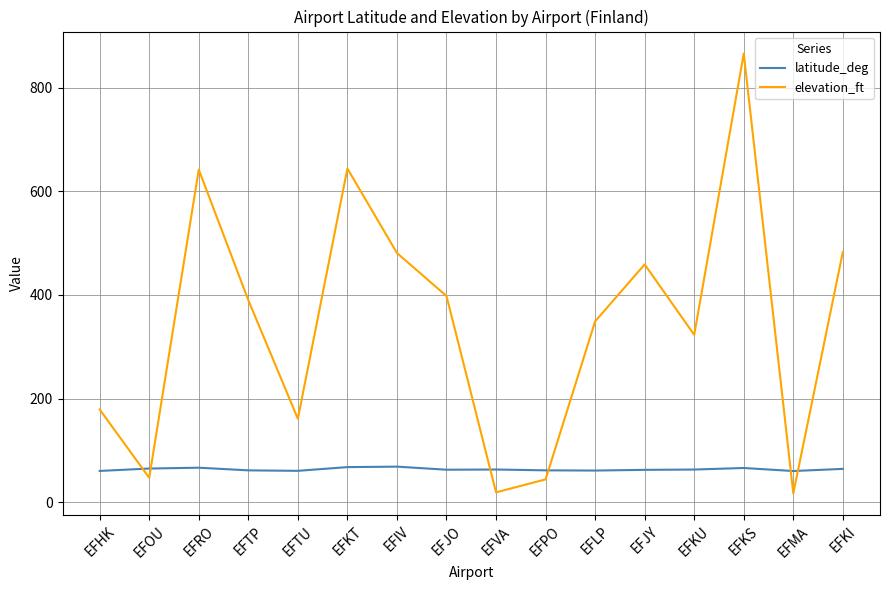

What value does the elevation_ft series have at EFHK?

179.0